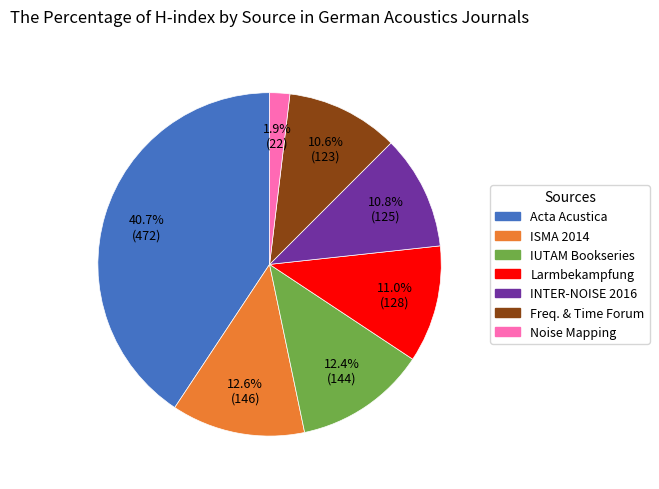

Is there any slice that represents more than half of the pie?

No